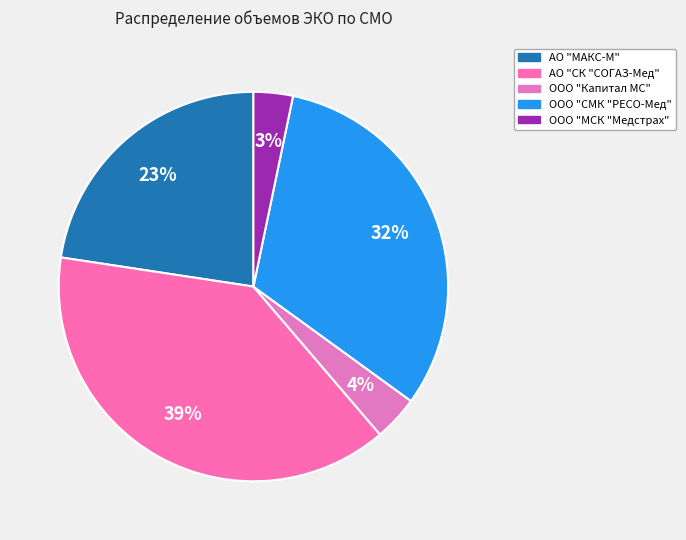

To the nearest percent, what portion does АО "СК "СОГАЗ-Мед" represent?

39%